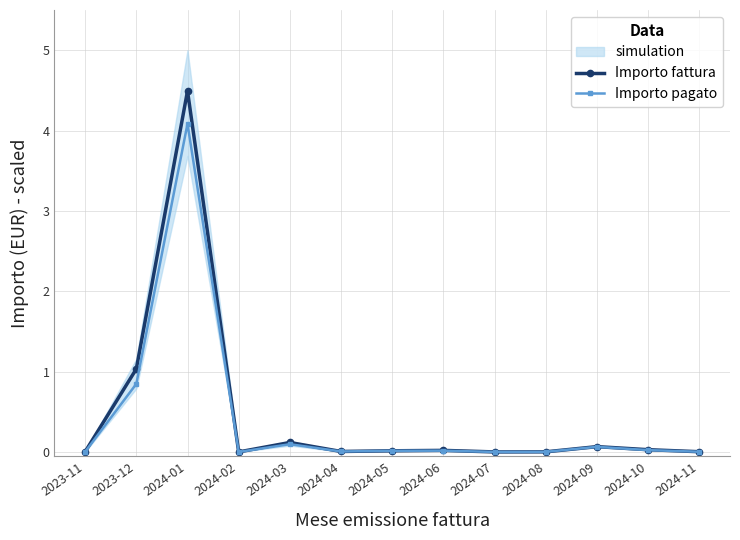

Which series has the largest total across all categories?

Importo fattura